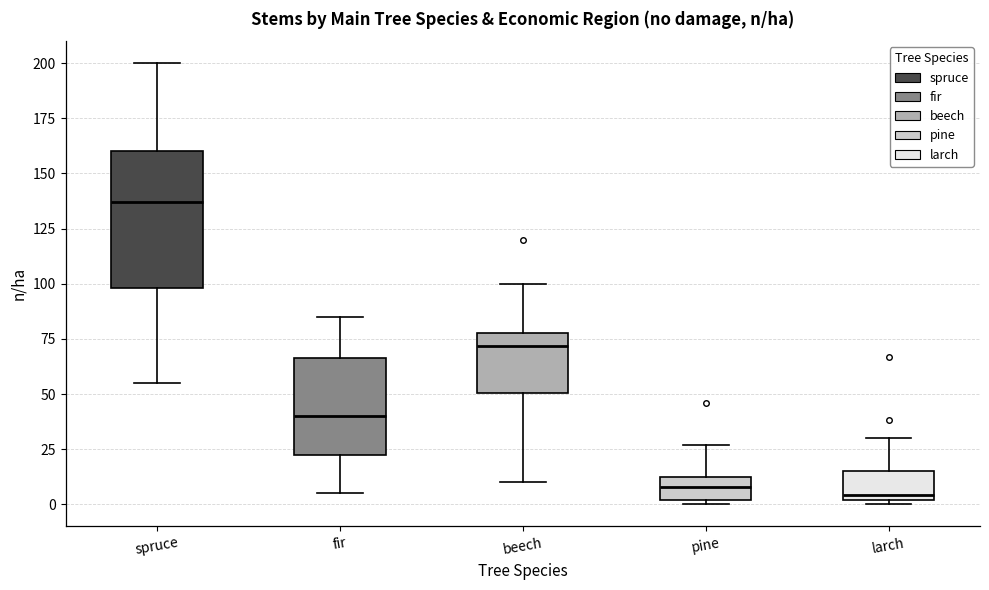

Which box is the tallest, from its lower edge to its upper edge?

spruce